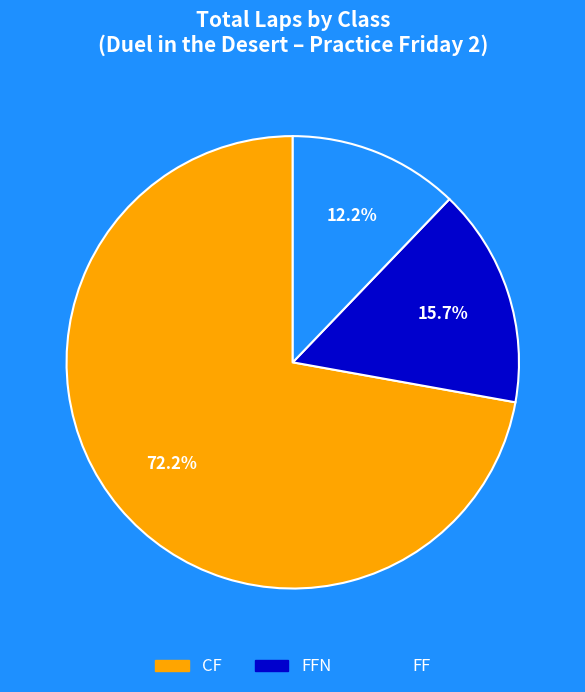

Is there a majority slice in this chart?

Yes